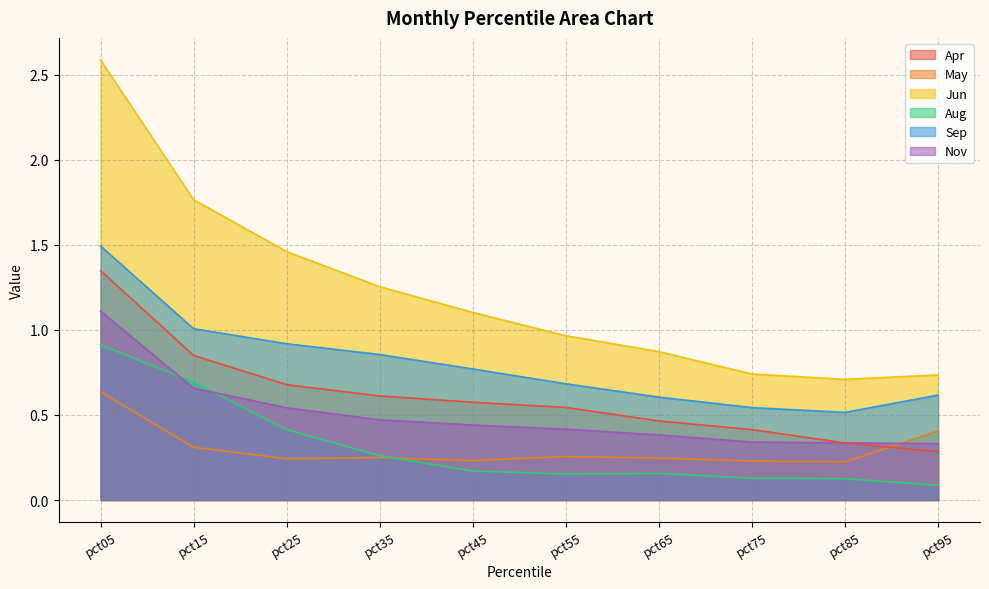

What is the difference between the Apr values at pct85 and pct45?

0.2